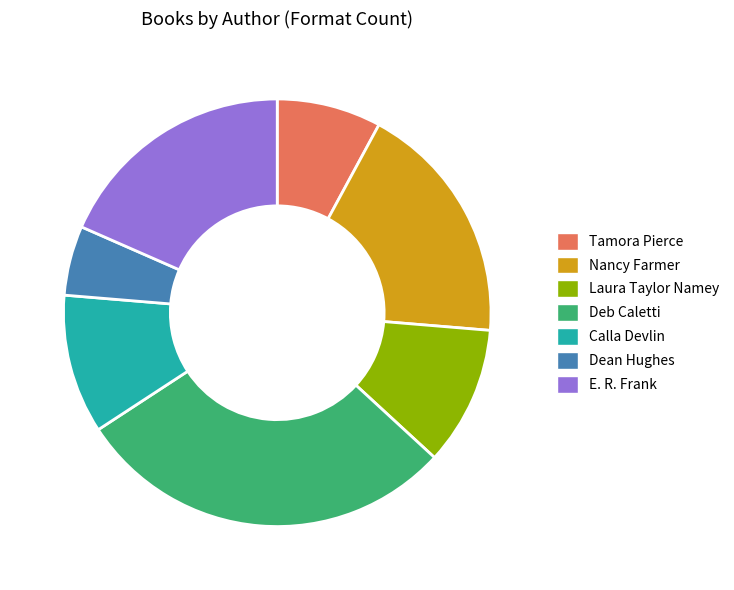

Which has a higher value, Deb Caletti or Dean Hughes?

Deb Caletti